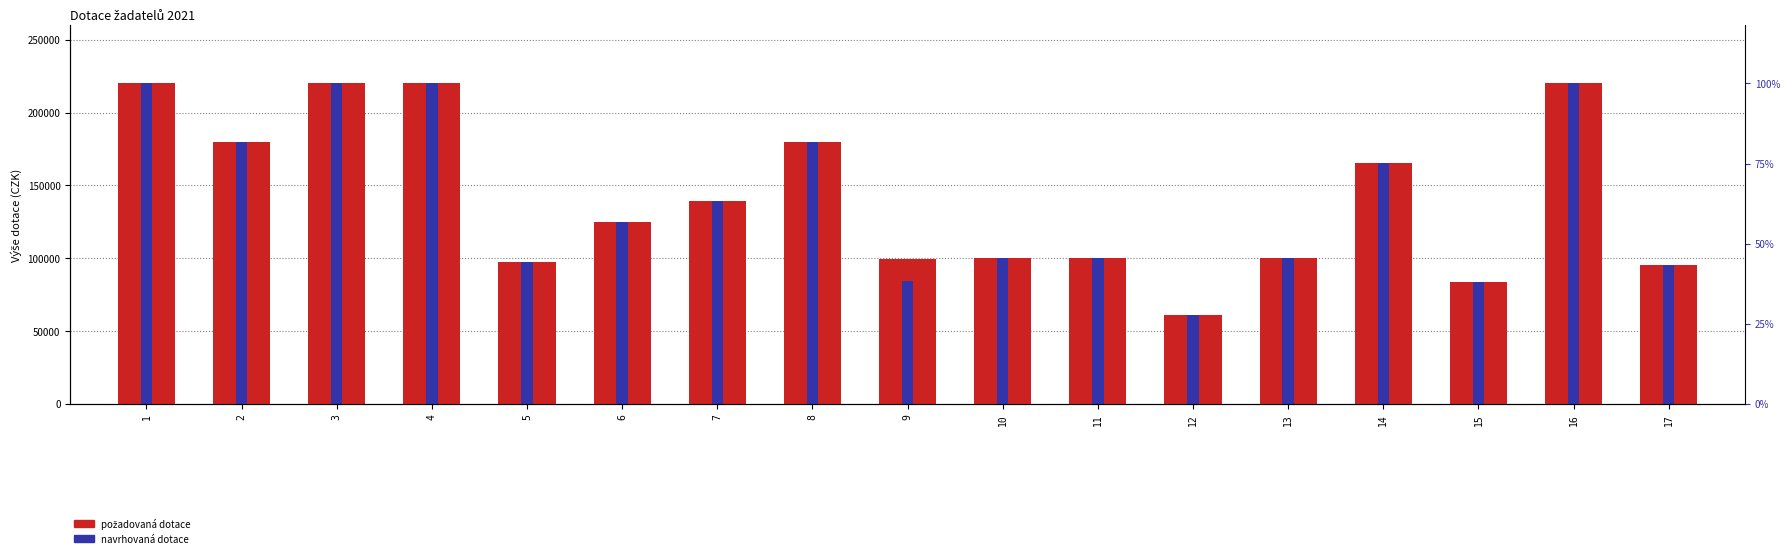

Reading left to right, extract all data points from this chart.

Požadovaná dotace: 1=220000	2=180000	3=220000	4=220000	5=97400	6=125000	7=139100	8=179800	9=99400	10=100000	11=100000	12=61000	13=100000	14=165500	15=83500	16=220000	17=95100
Navrhovaná dotace: 1=220000	2=180000	3=220000	4=220000	5=97400	6=125000	7=139100	8=179800	9=84500	10=100000	11=100000	12=61000	13=100000	14=165500	15=83500	16=220000	17=95100